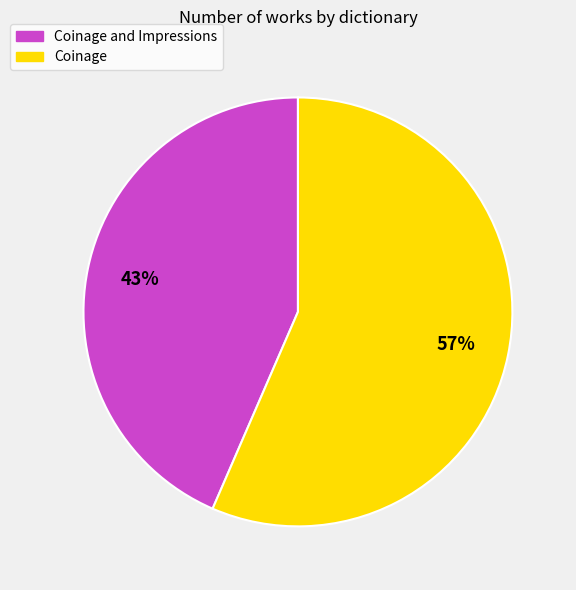

Is there a majority slice in this chart?

Yes